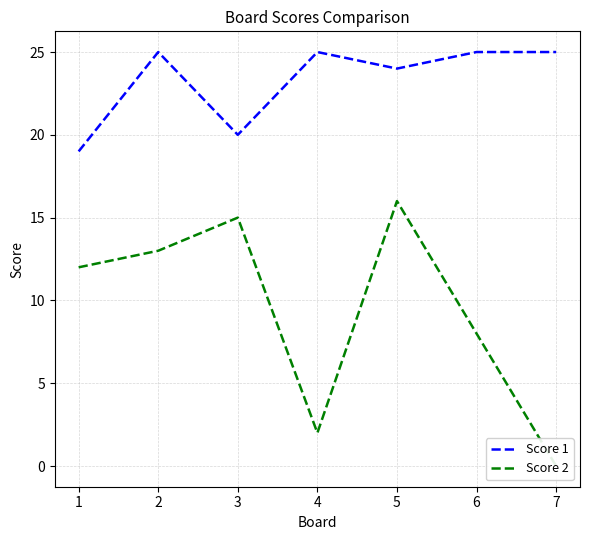

What is the value of the Score 1 point at the 5th from the left?

24